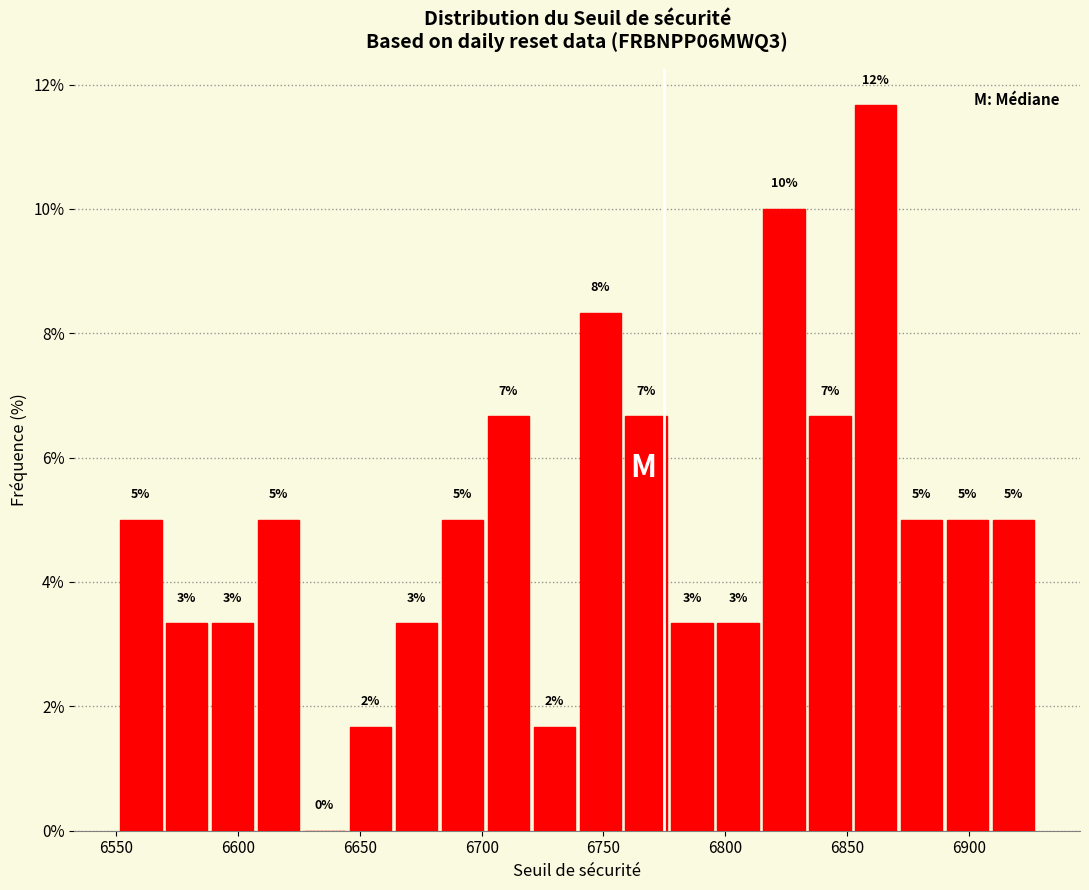

Around what value on the x-axis is the tallest bar? Give the approximate position of its centre, as read against the axis.

6860